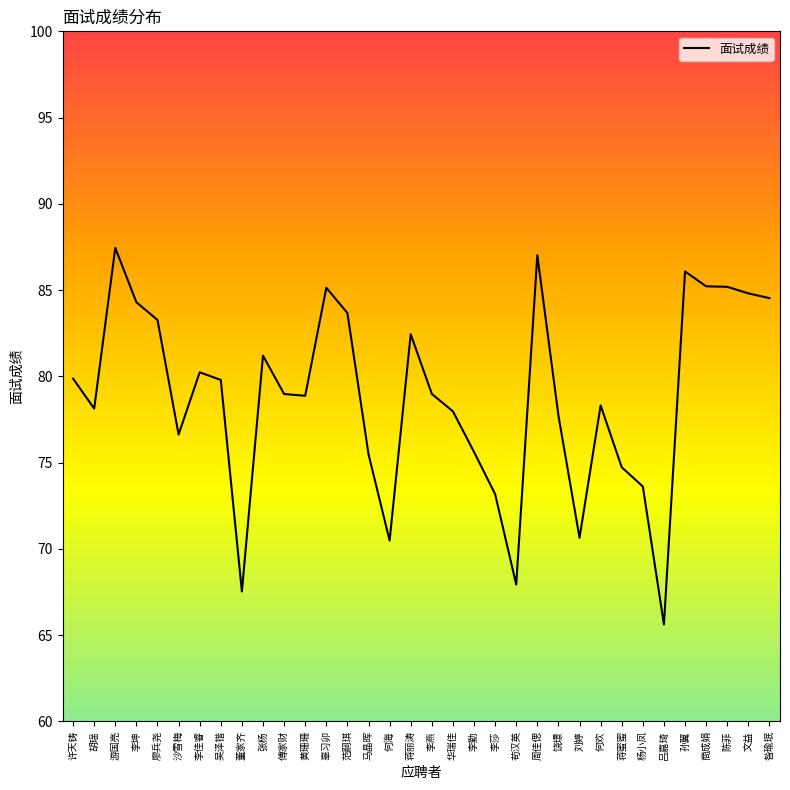

How many lines are shown in the chart?

1